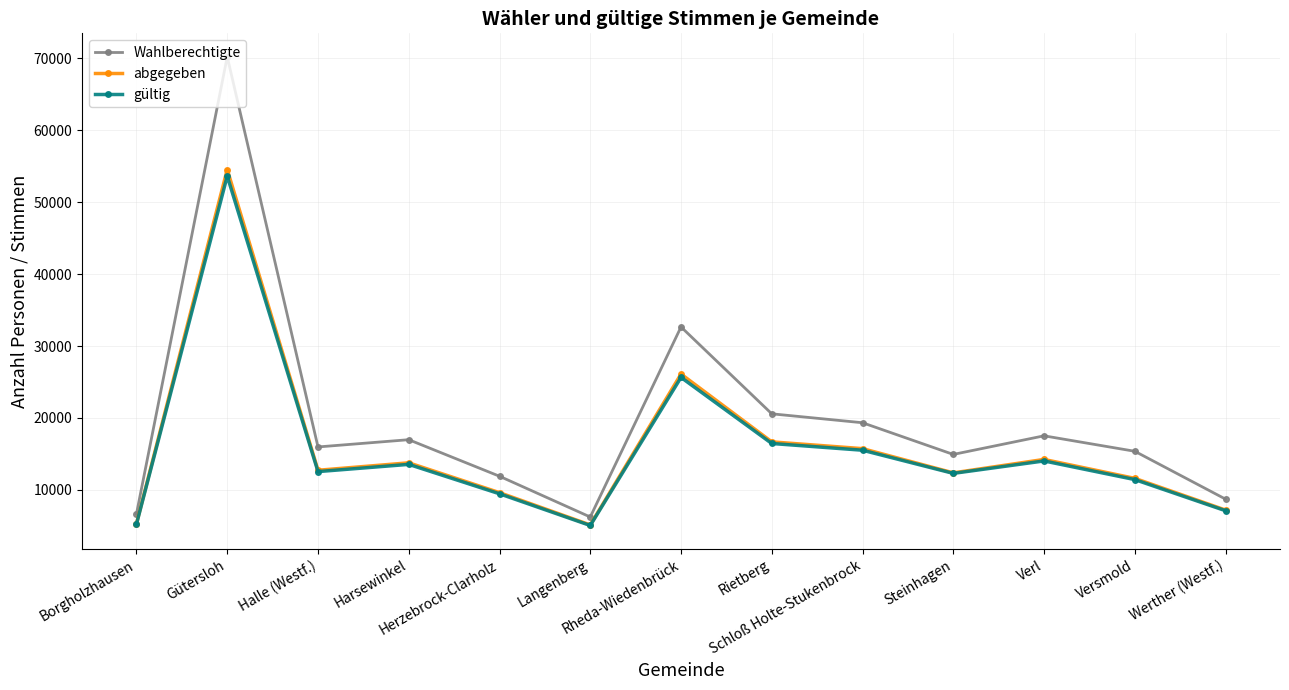

What is the label of the 11th point from the left?

Verl